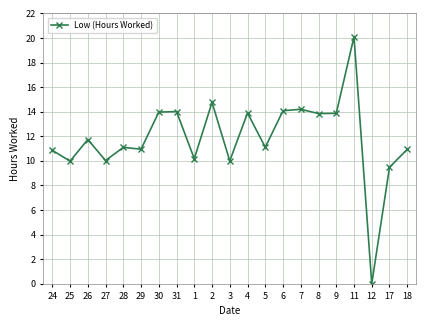

Which has a higher value, 2 or 8?

2